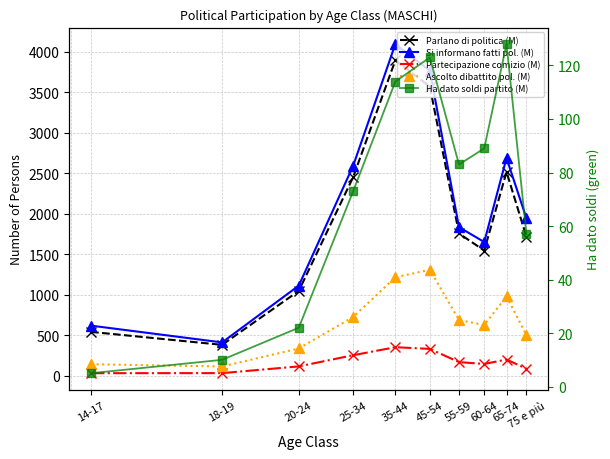

Rank the series at 75 e più from highest to lowest value.

Si informano fatti pol. (M), Parlano di politica (M), Ascolto dibattito pol. (M), Partecipazione comizio (M), Ha dato soldi partito (M)